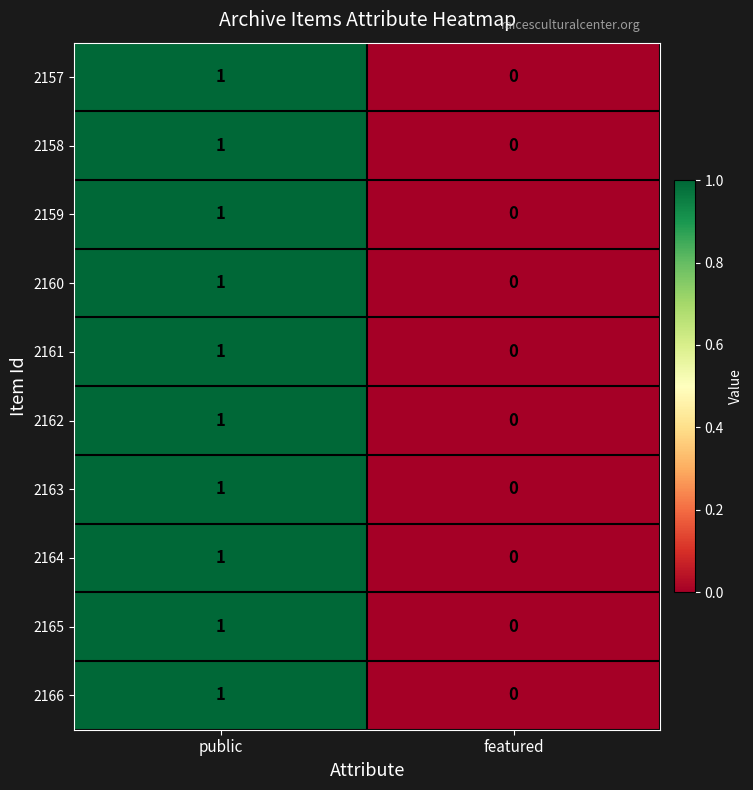

Reading left to right, list all the values displayed in this chart.

2157: 1	0
2158: 1	0
2159: 1	0
2160: 1	0
2161: 1	0
2162: 1	0
2163: 1	0
2164: 1	0
2165: 1	0
2166: 1	0